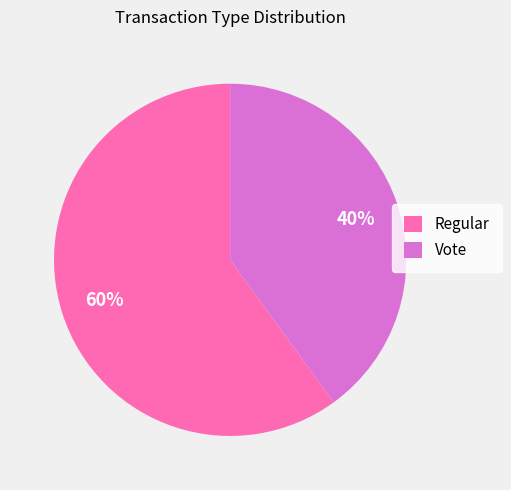

To the nearest percent, what is the difference between the largest and smallest slice percentages?

20%